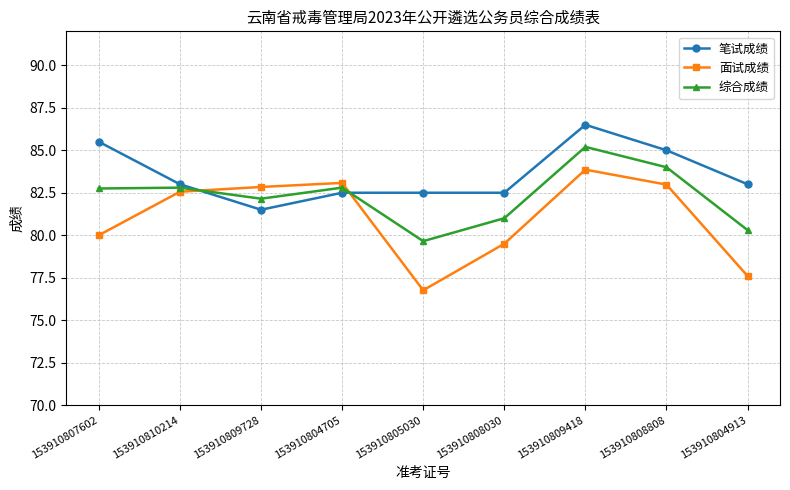

How many series are shown in this chart?

3